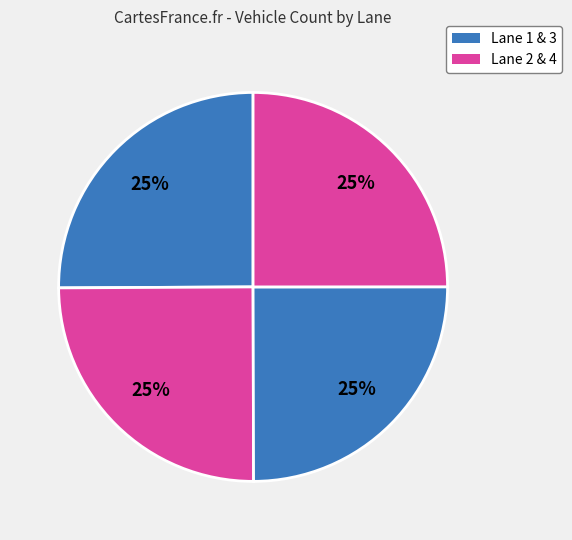

Count the number of slices in the pie.

4